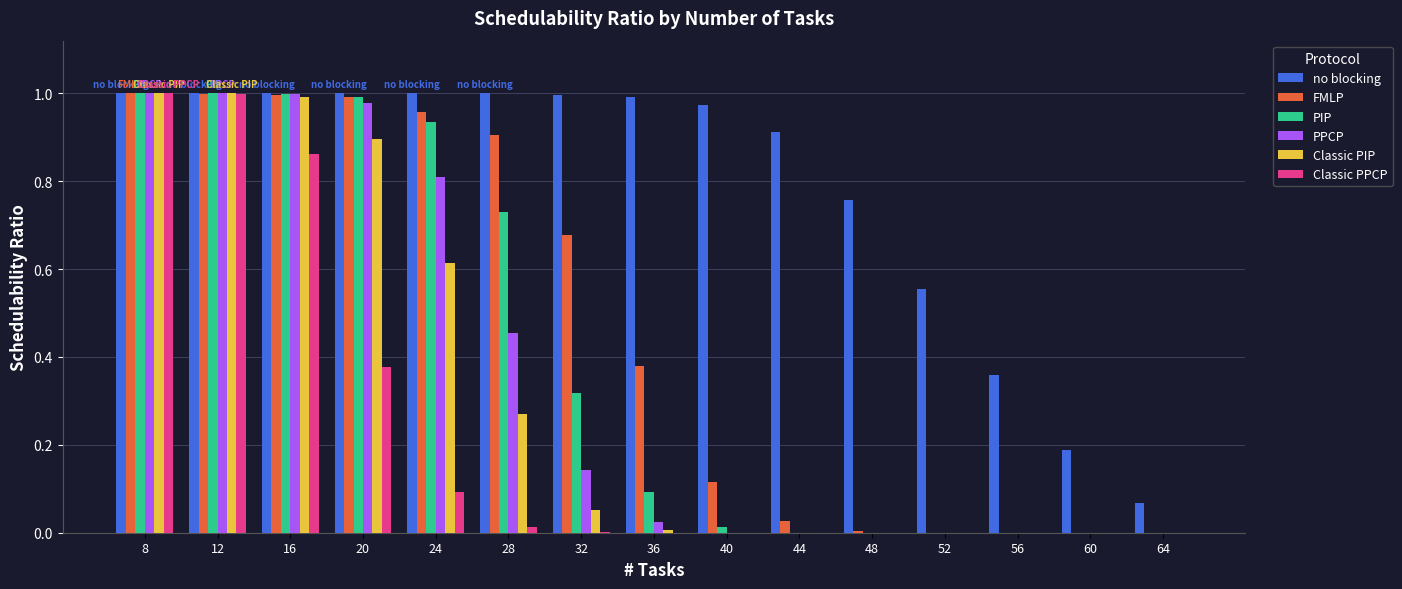

The value of Classic PPCP at 64 is -0.5. True or false?

False